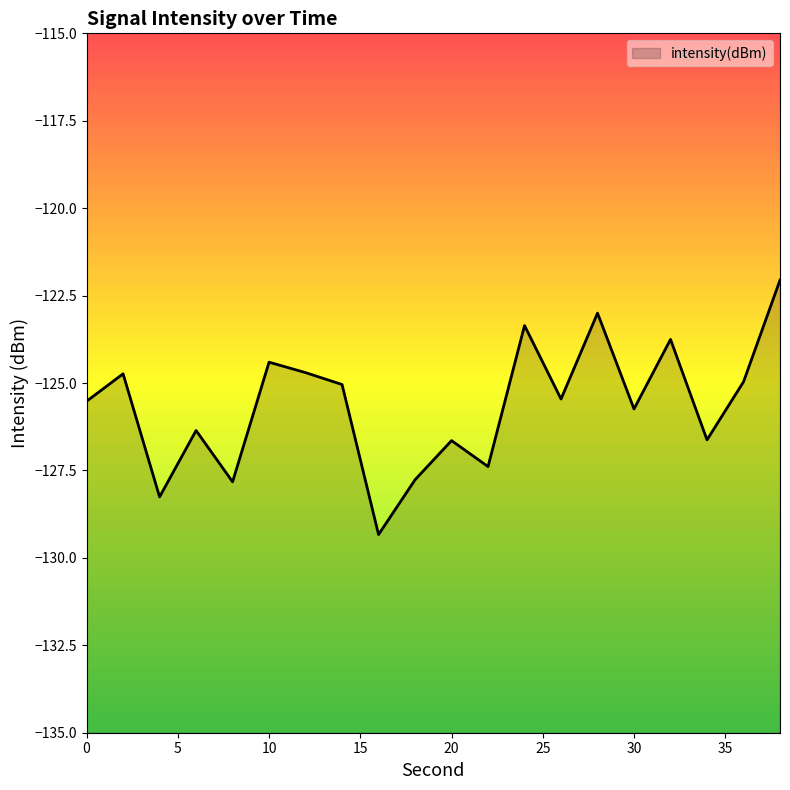

What is the minimum value shown in the chart?

-129.3